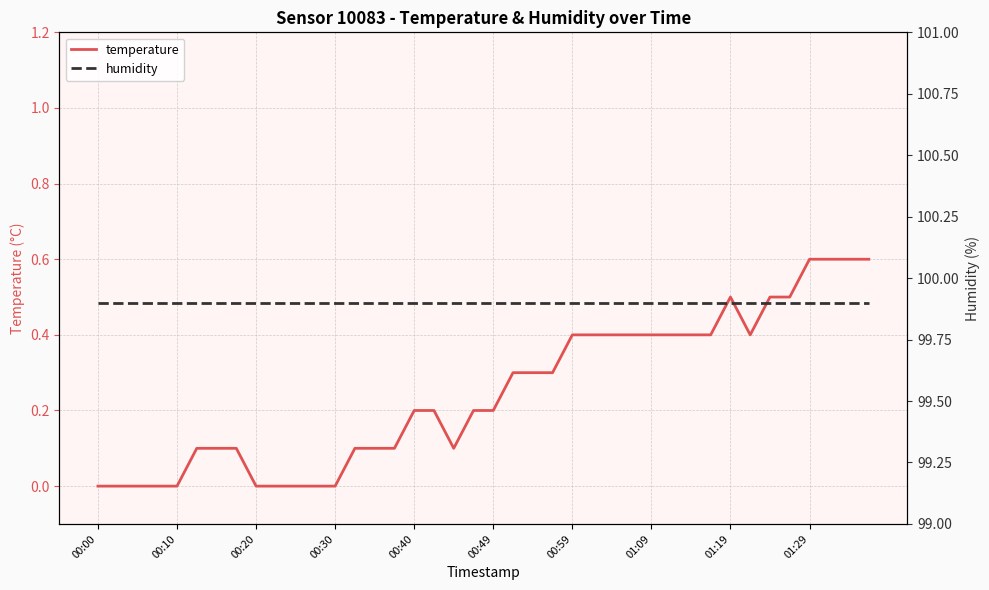

Where is humidity nearest to the value 99?

00:00